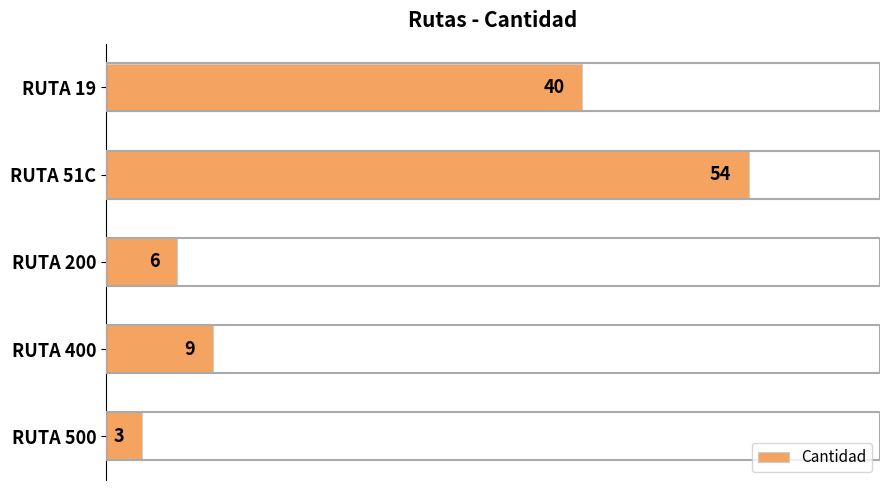

Does the chart contain stacked bars?

No